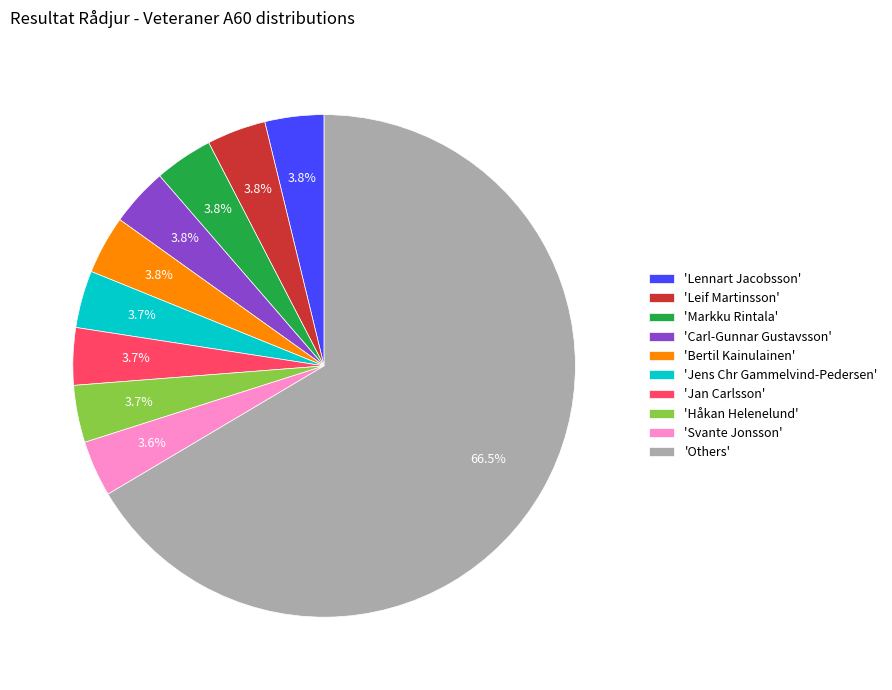

Approximately how many times larger is the value at 'Markku Rintala' compared to 'Bertil Kainulainen'?

1.0